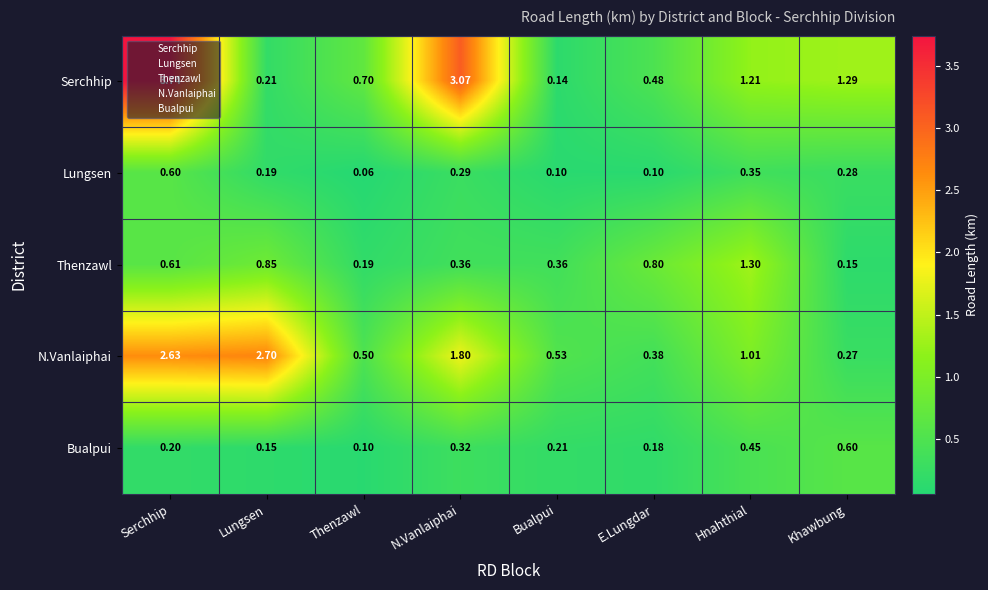

At which label is N.Vanlaiphai closest to 1?

Hnahthial